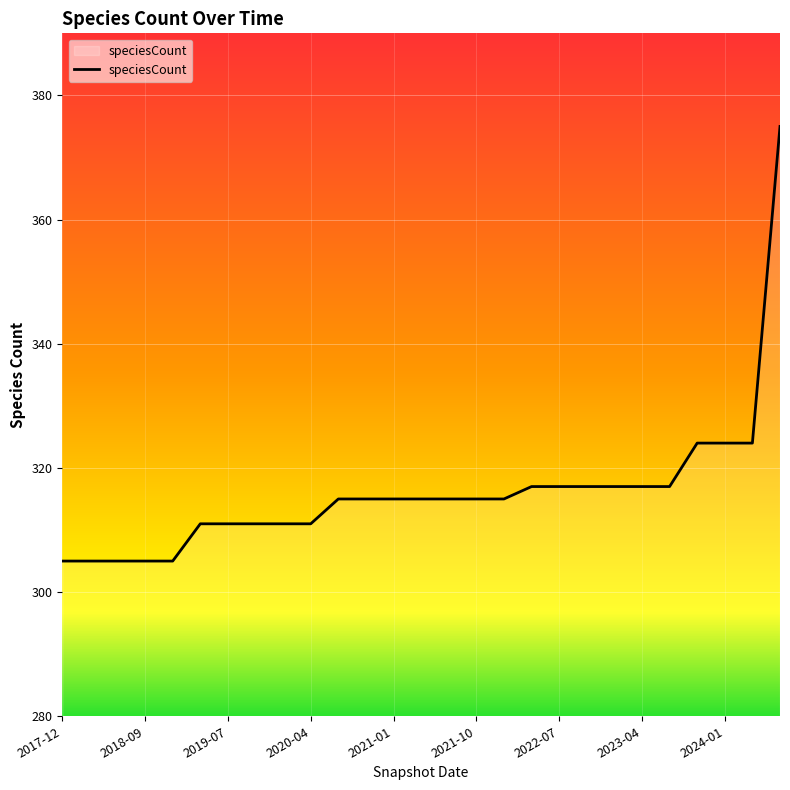

How many lines are shown in the chart?

1